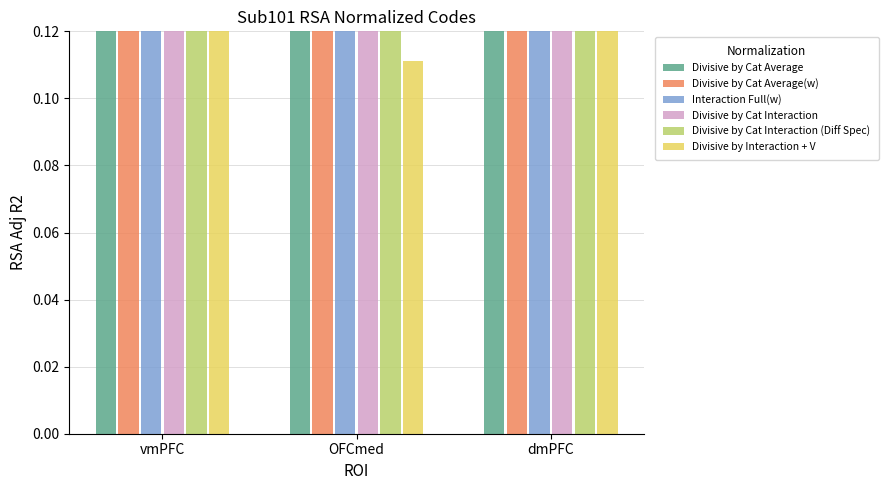

True or false: Divisive by Cat Interaction (Diff Spec) has a value of 1.0 at vmPFC.

True